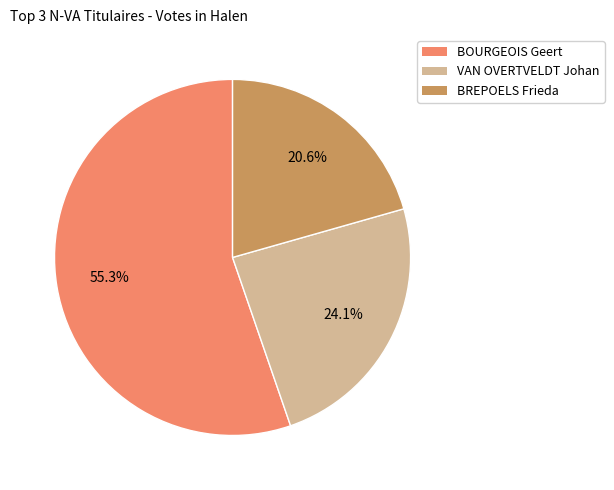

Is there any slice that represents more than half of the pie?

Yes